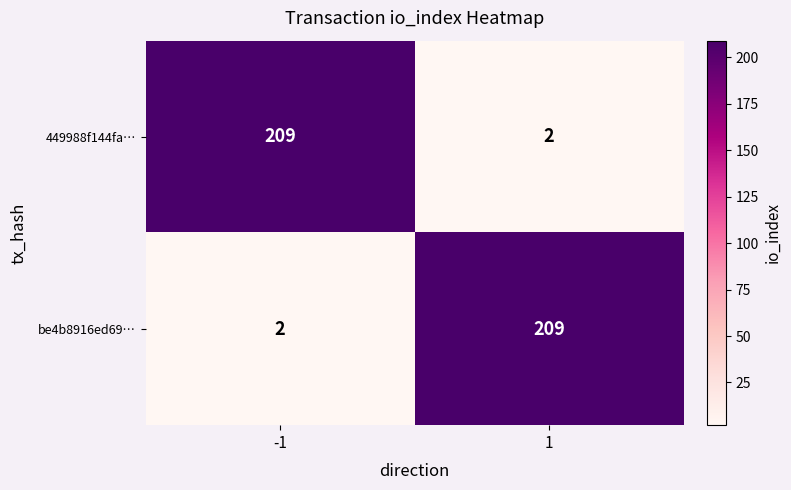

List the labels in order of 449988f144fa… value, smallest first.

1, -1